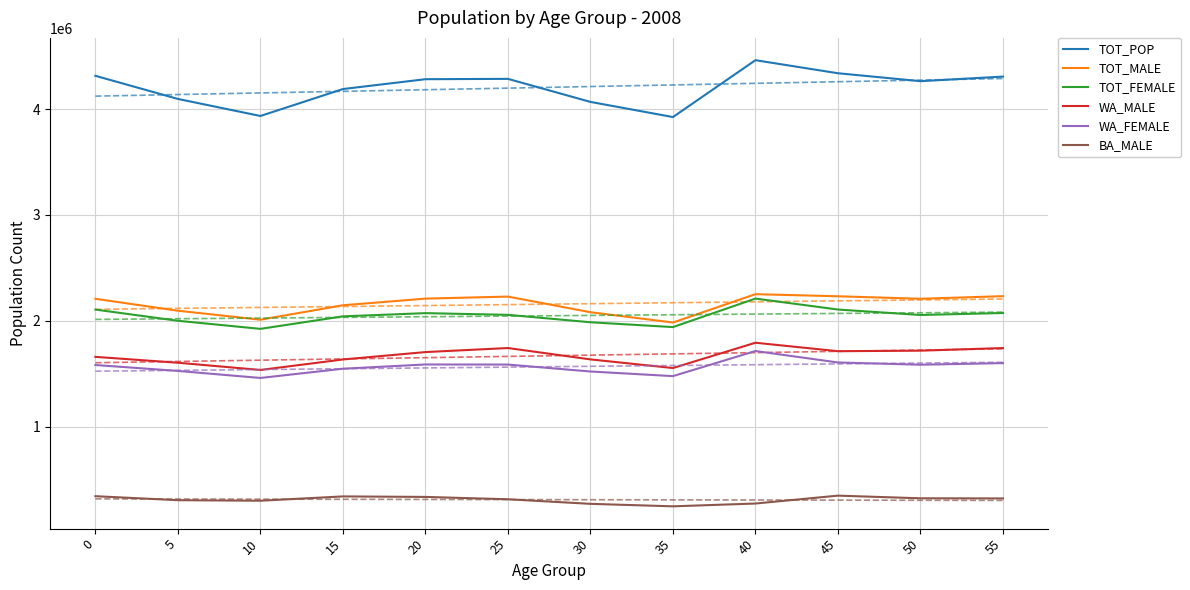

Which category has the highest value in the WA_FEMALE series?

40